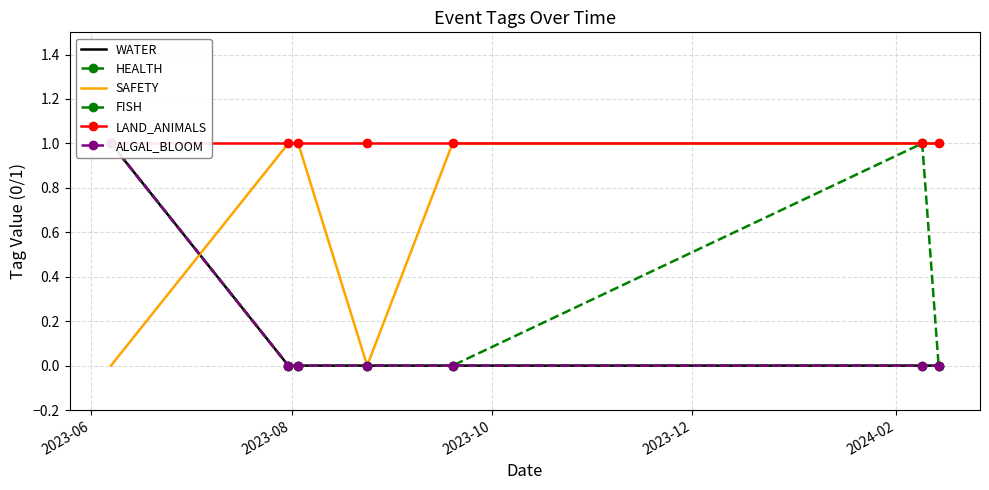

At how many categories does at least one series exceed 0?

7